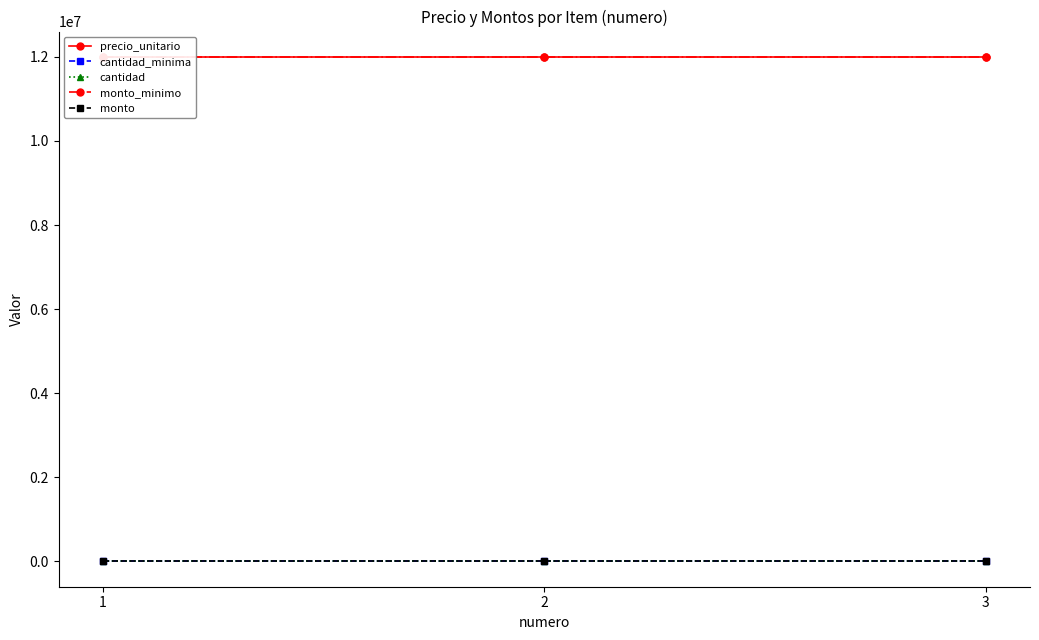

What is the spread (max minus min) of values at 2?

12000000